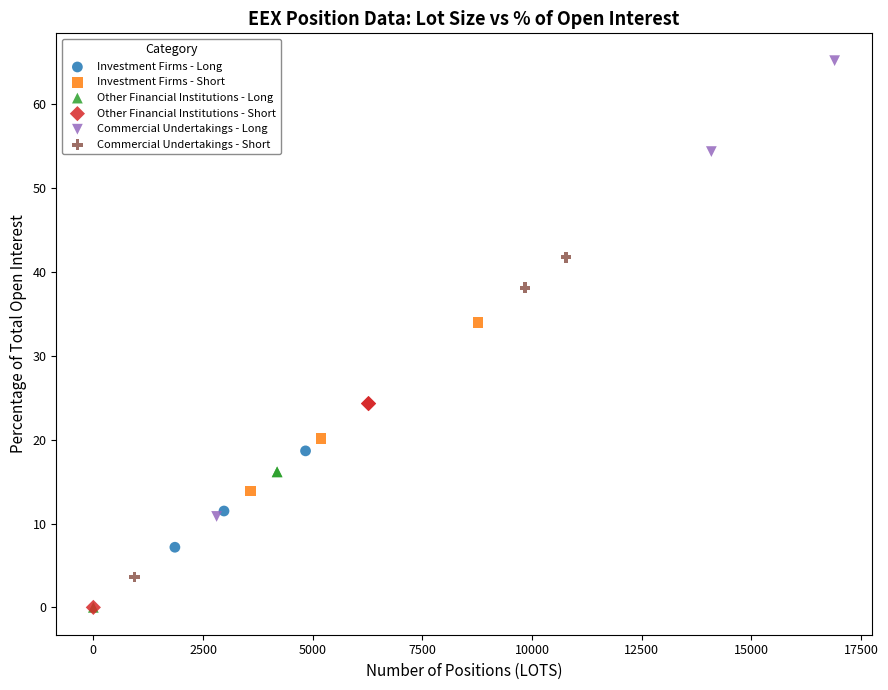

Which series has the widest spread of Y values?

Commercial Undertakings - Long